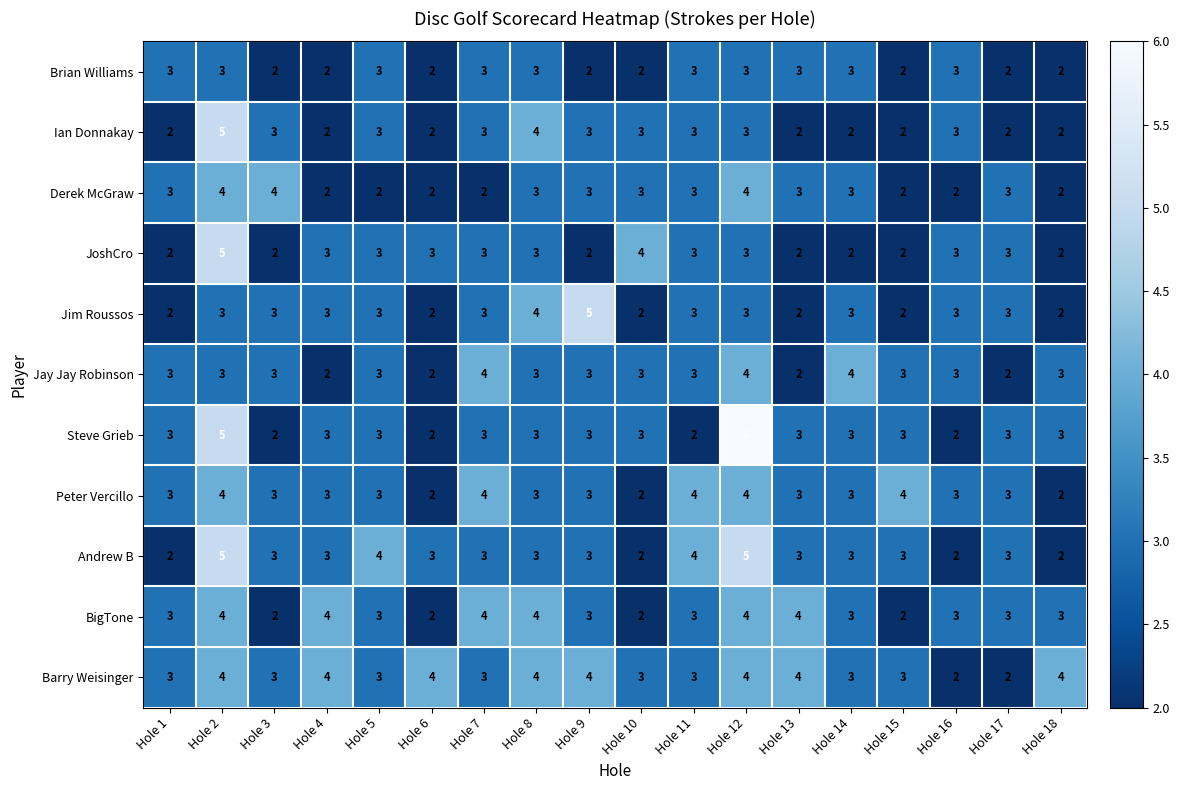

Which category has the highest value across all series?

Hole 12